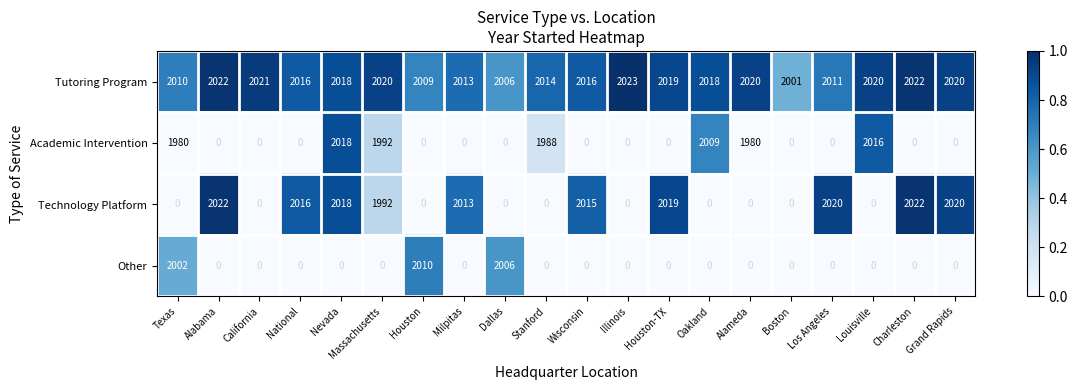

The value of Tutoring Program at Boston is 2001. True or false?

True